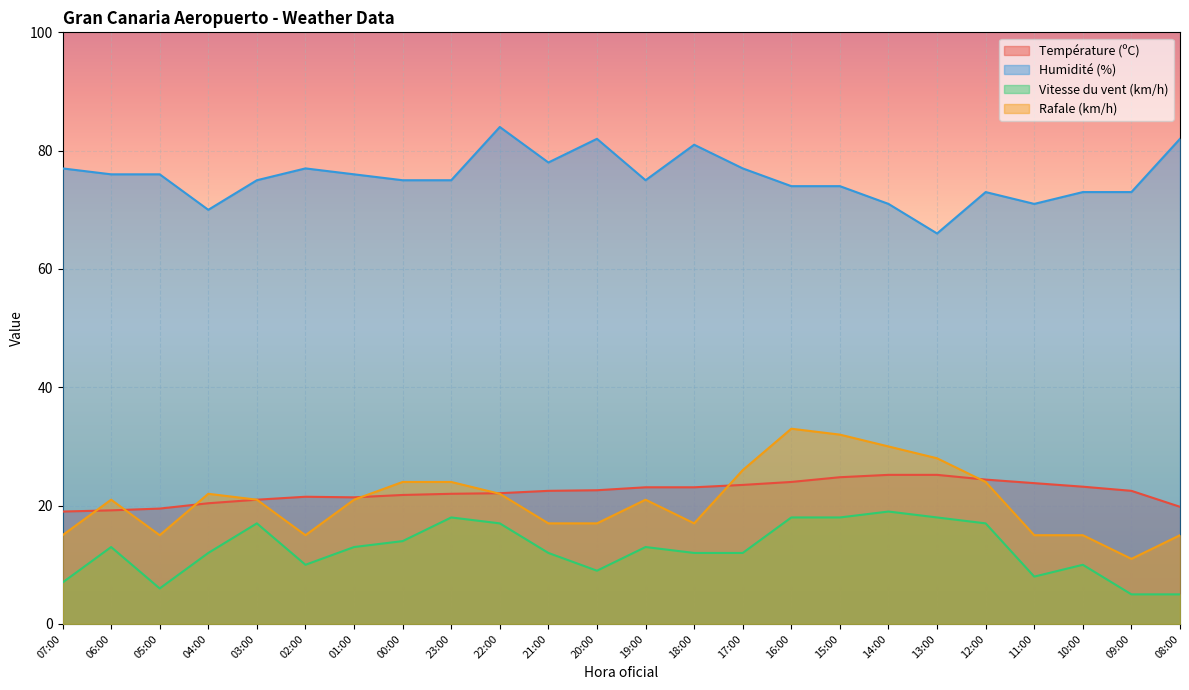

True or false: Humidité (%) has a value of 70.0 at 04:00.

True